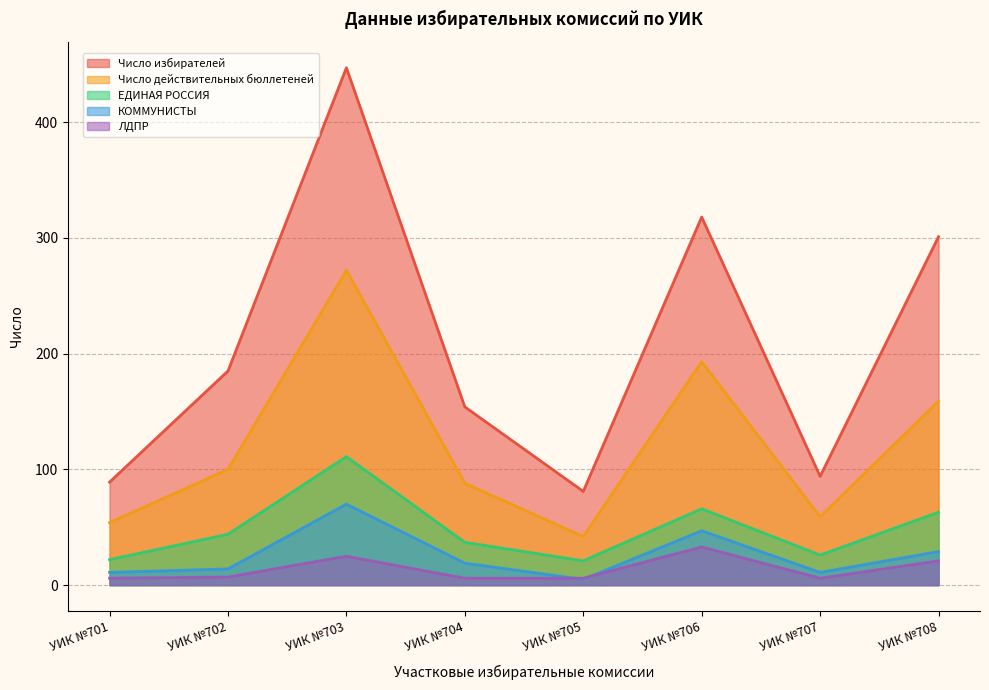

What is the sum of the Число действительных бюллетеней values at УИК №701 and УИК №708?

213